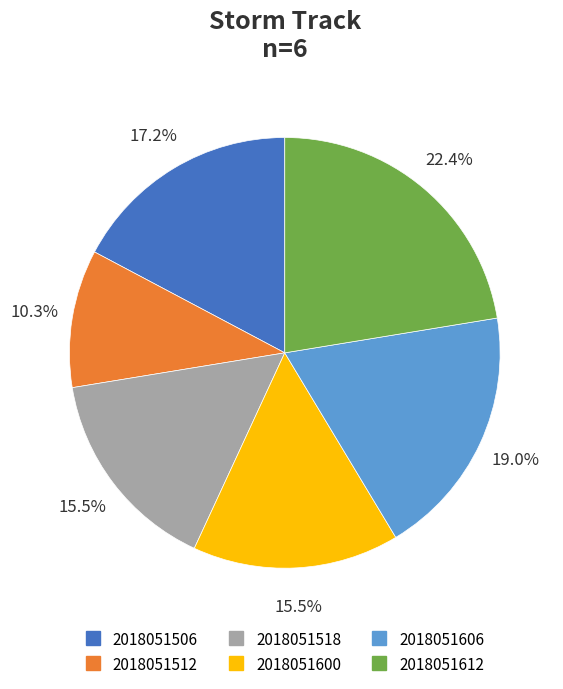

Is the sum of 2018051512 and 2018051600 greater than half?

No